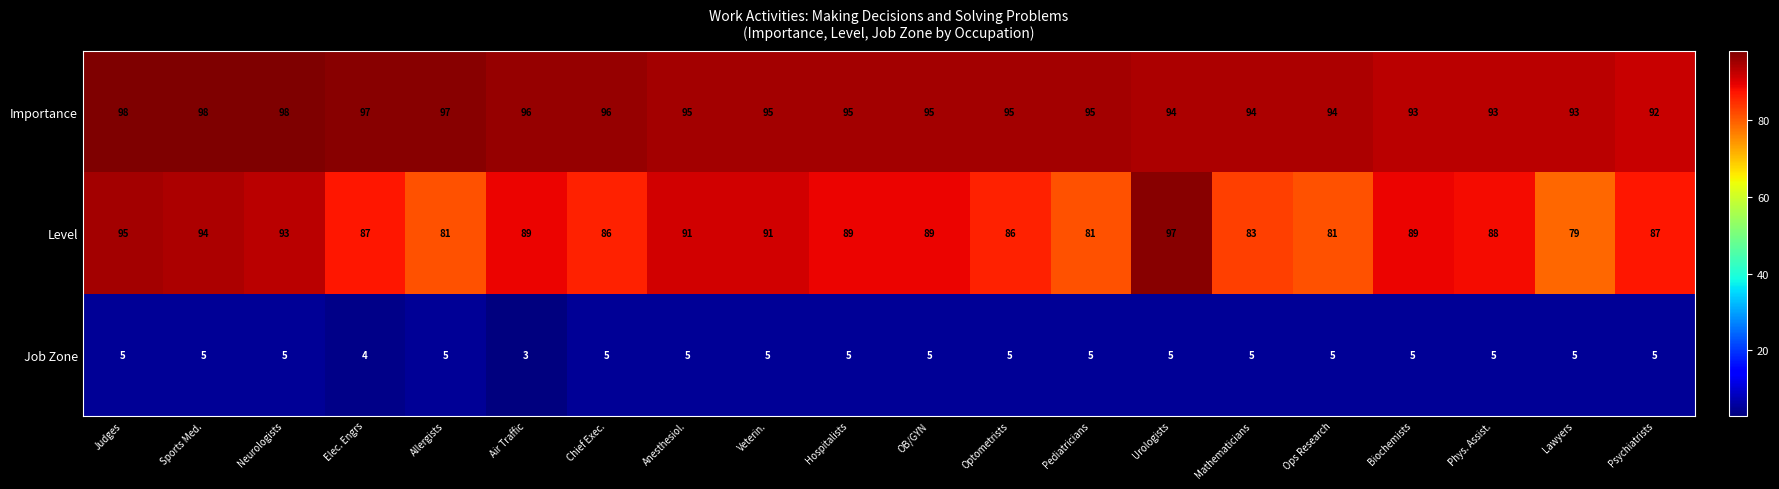

Which series has the largest range (max minus min)?

Level